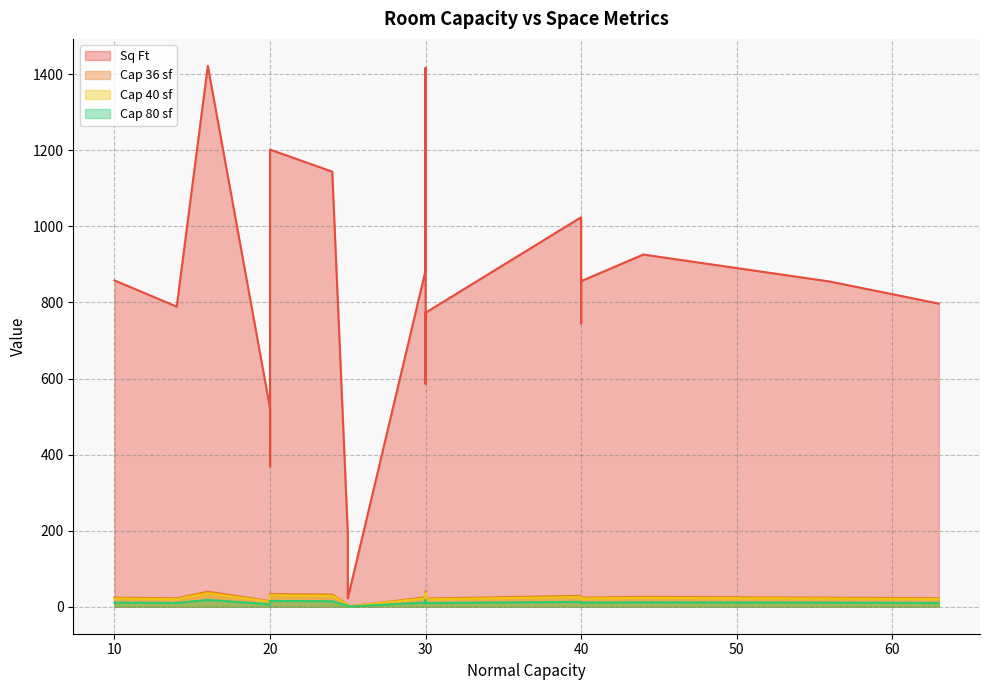

Which series has the largest range (max minus min)?

Sq Ft